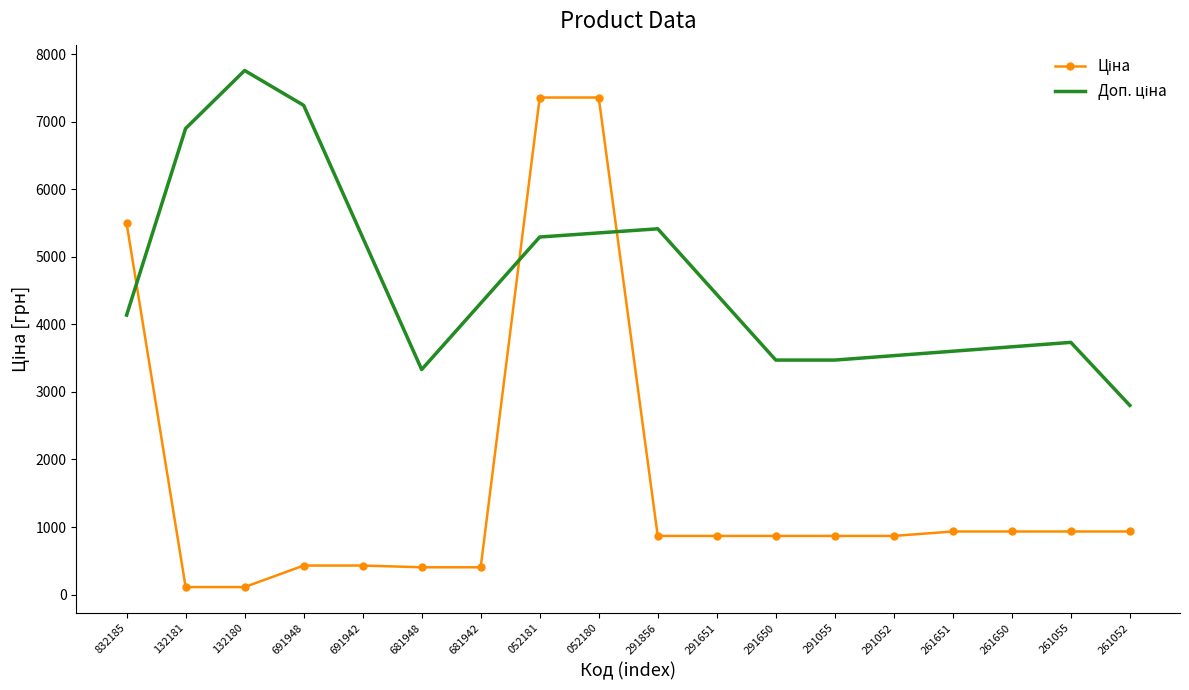

What is the difference between the highest and lowest values at 832185?

1359.2